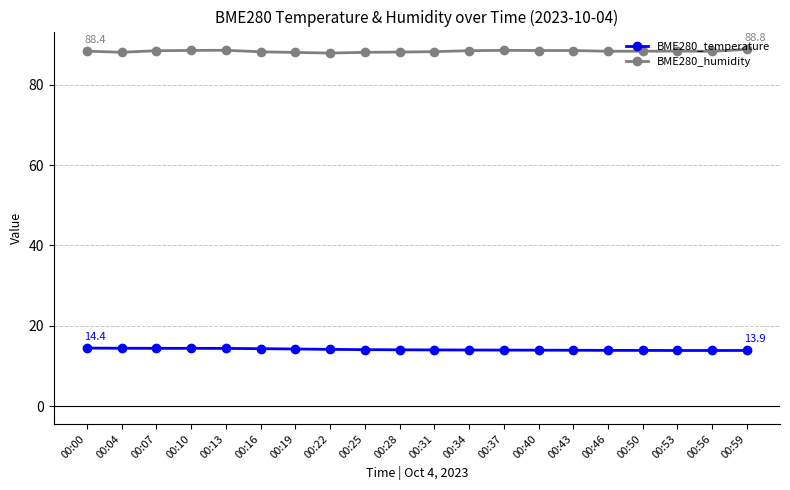

What is the spread (max minus min) of values at 00:16?

73.9